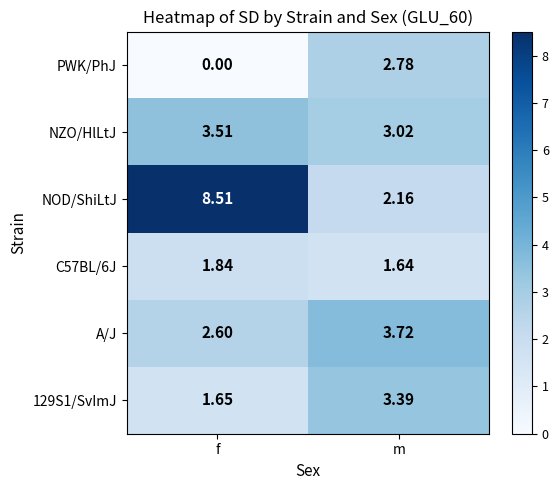

At m, list the series in order from largest to smallest.

A/J, 129S1/SvImJ, NZO/HlLtJ, PWK/PhJ, NOD/ShiLtJ, C57BL/6J